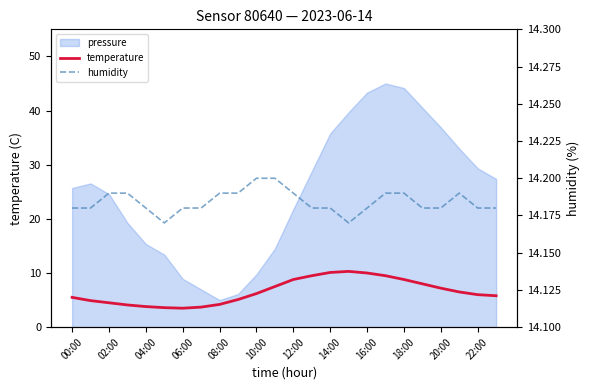

How many lines are shown in the chart?

2